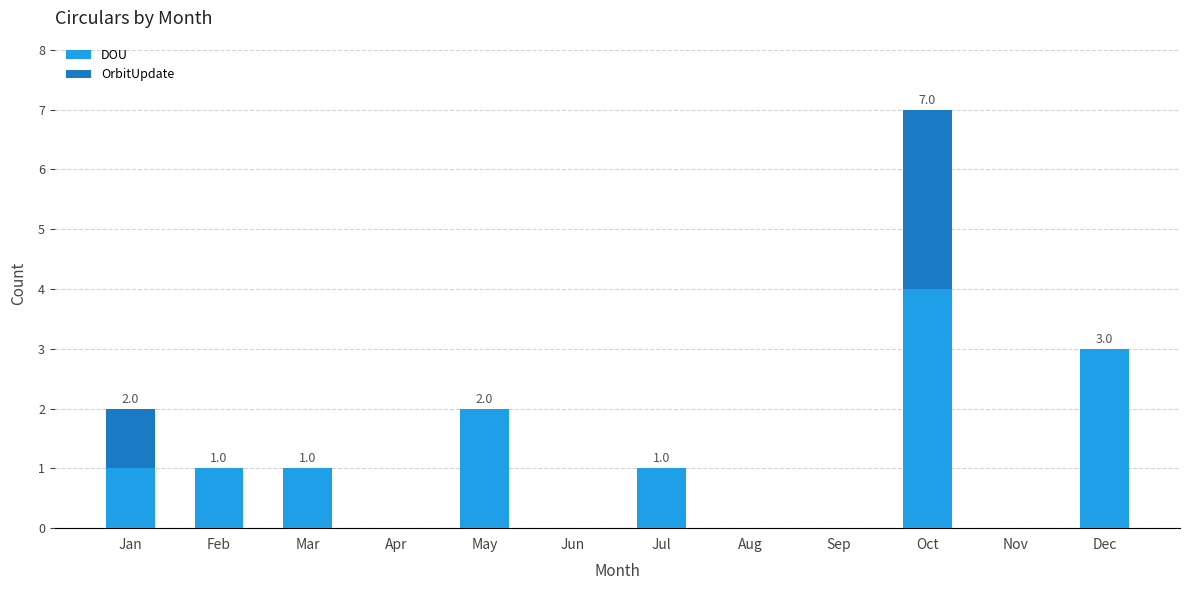

How many series are shown in this chart?

2